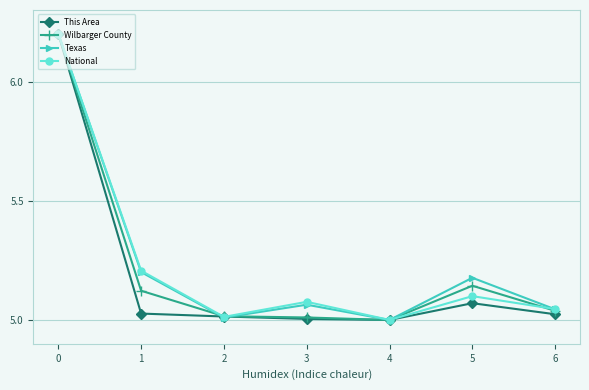

What is the maximum value for National?

6.2